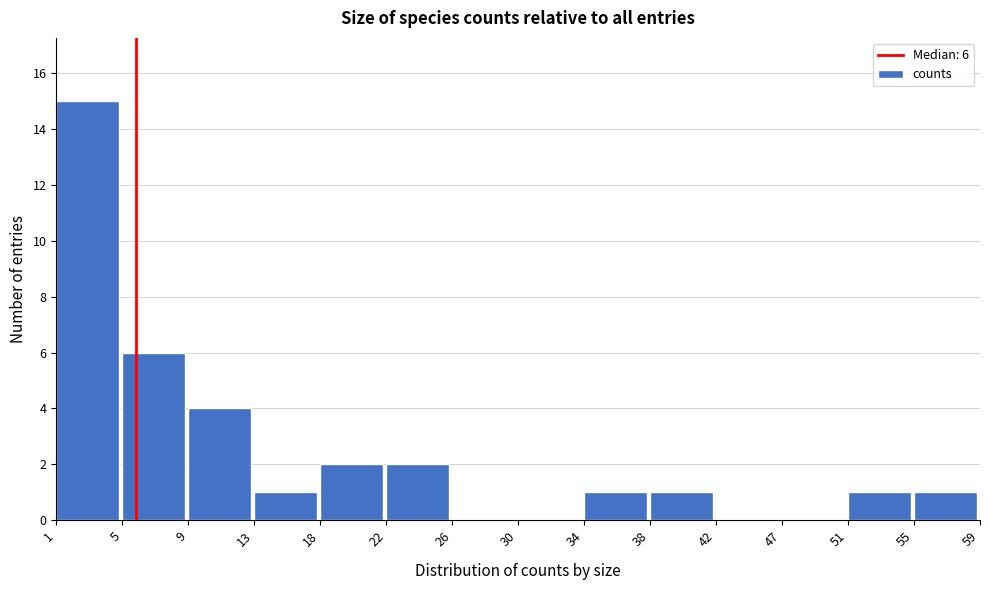

Over which range of the x-axis is the bar tallest?

1 to 5